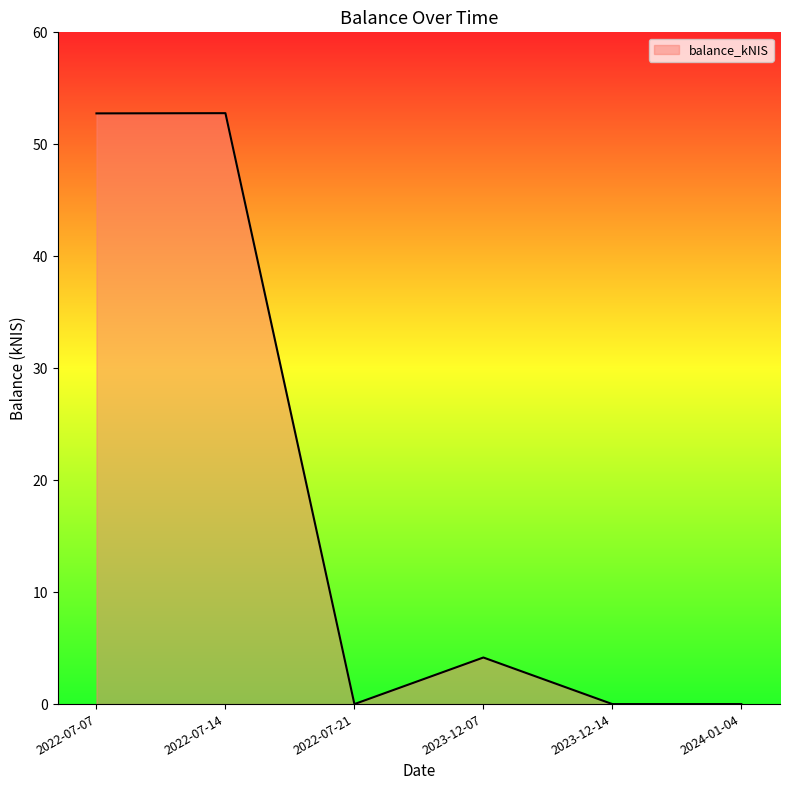

What is the difference between the second highest and second lowest values?

52.8